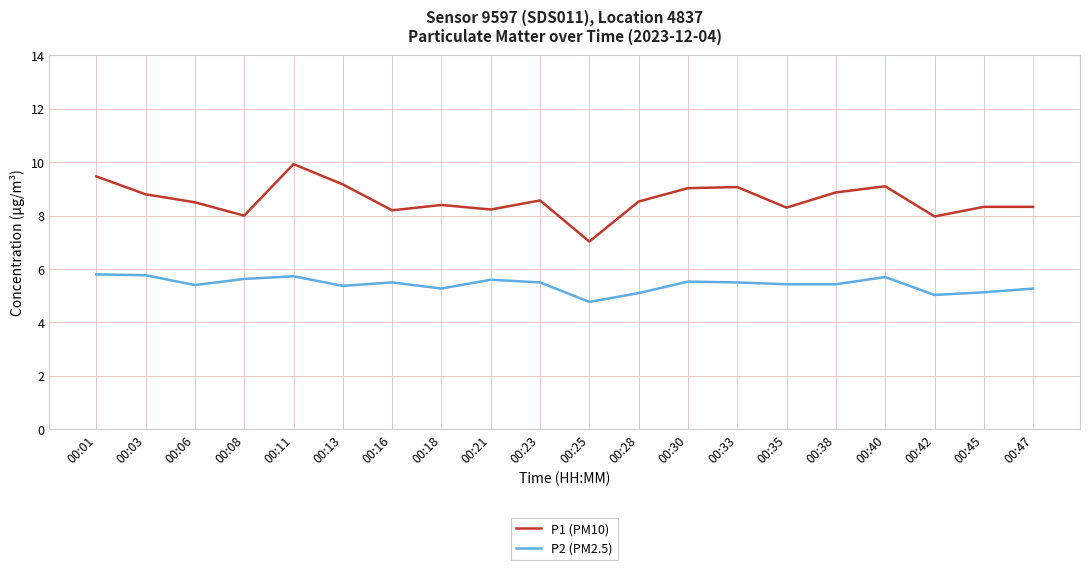

At which category is the sum across all series the highest?

00:11